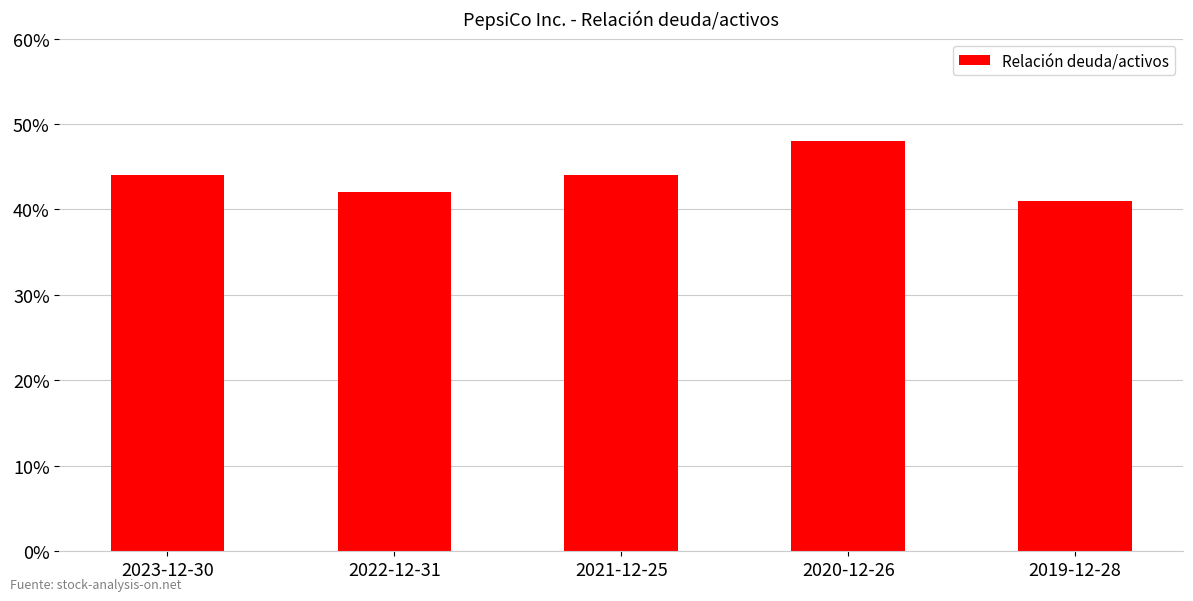

Reading left to right, transcribe all the data shown in this chart.

2023-12-30=0.4	2022-12-31=0.4	2021-12-25=0.4	2020-12-26=0.5	2019-12-28=0.4